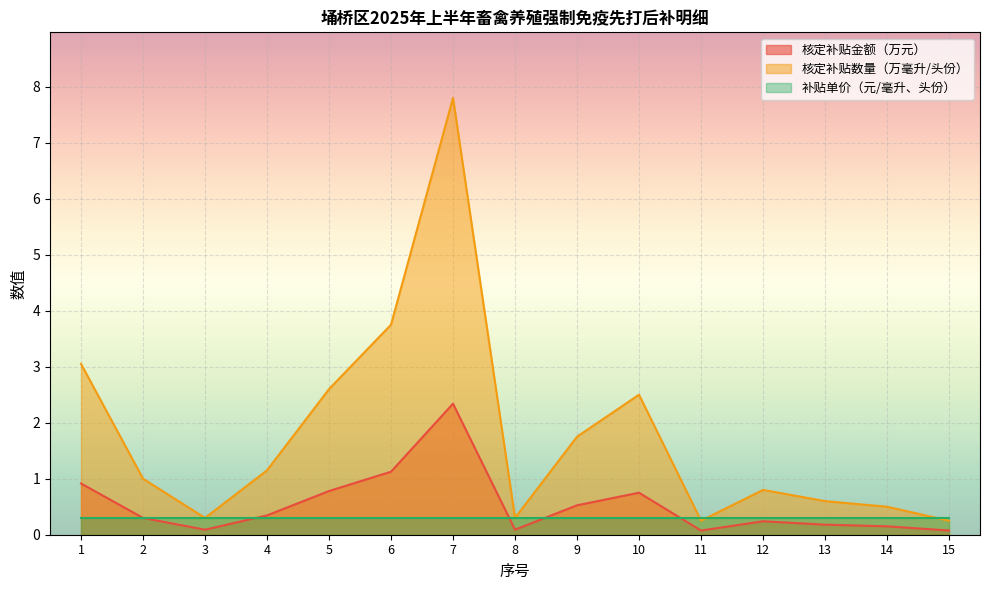

At how many categories does at least one series exceed 4?

1